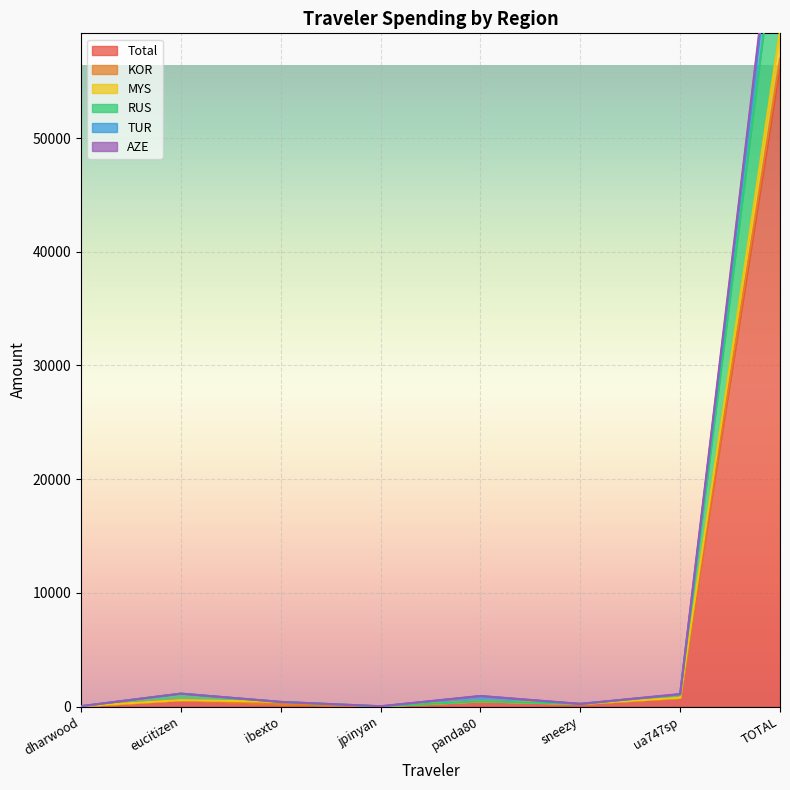

Rank the series at ua747sp from highest to lowest value.

AZE, TUR, RUS, MYS, KOR, Total